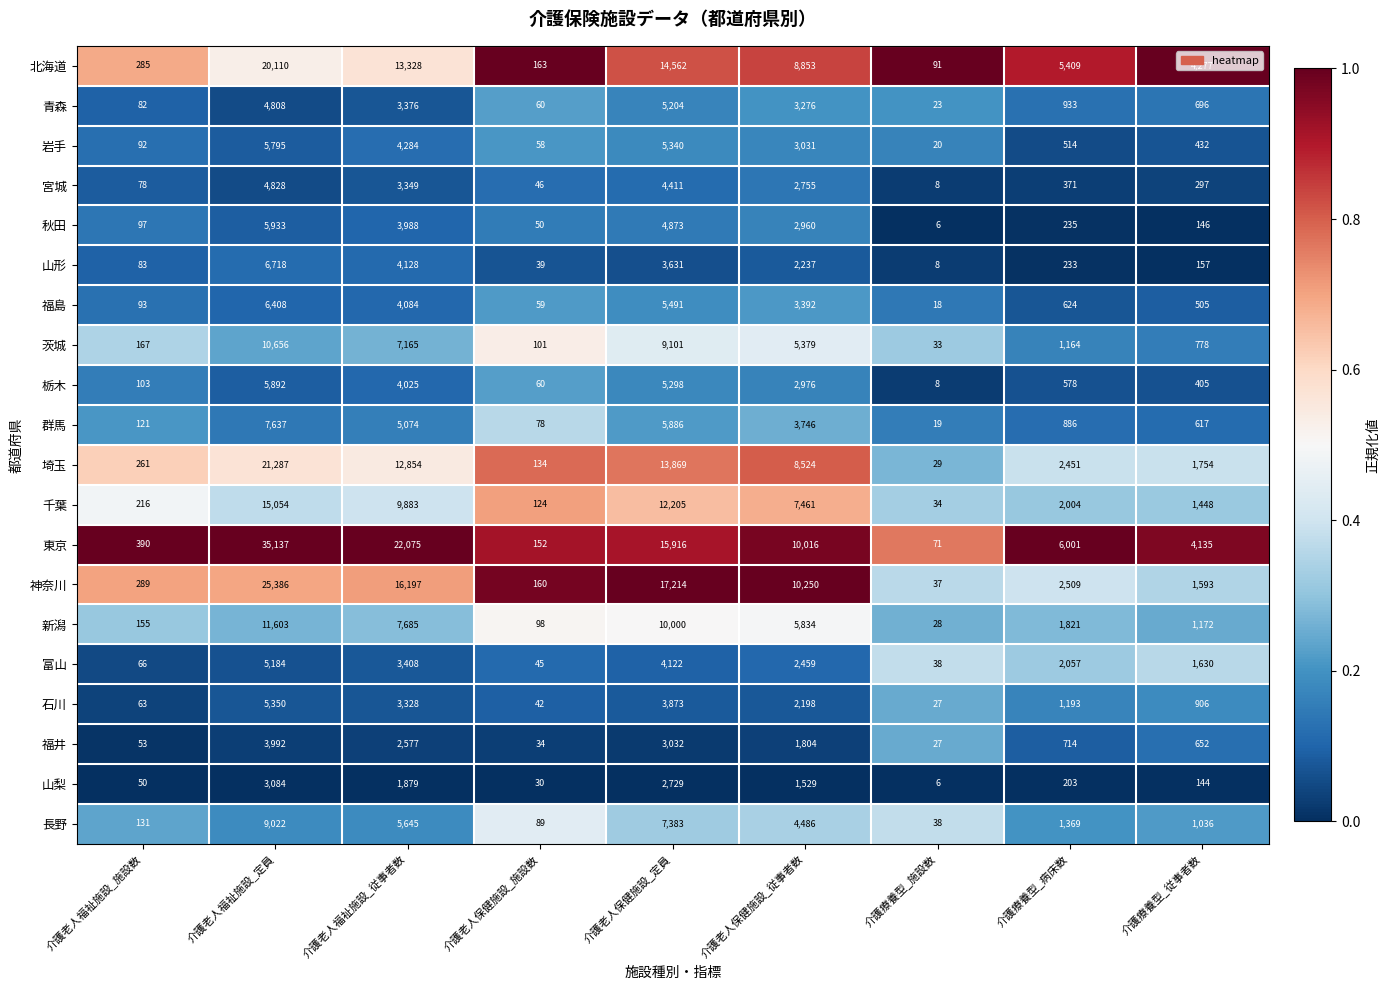

At which category does the chart reach its peak across all series?

介護老人福祉施設_定員